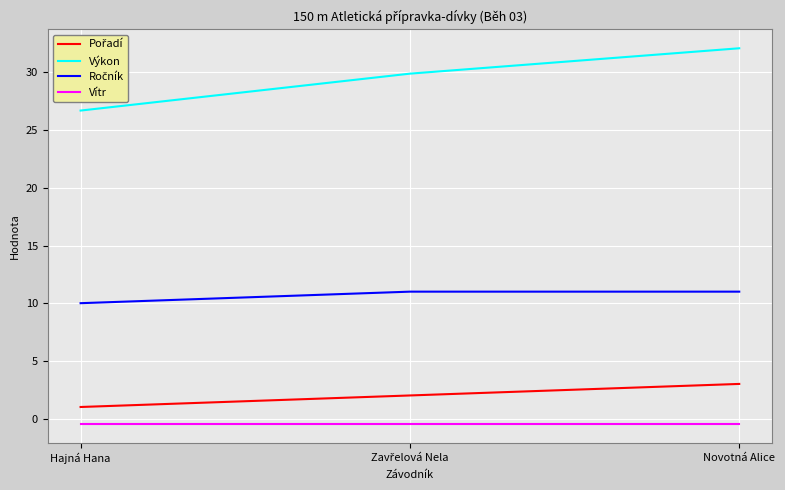

What is the difference between the maximum and minimum values in the Výkon series?

5.4